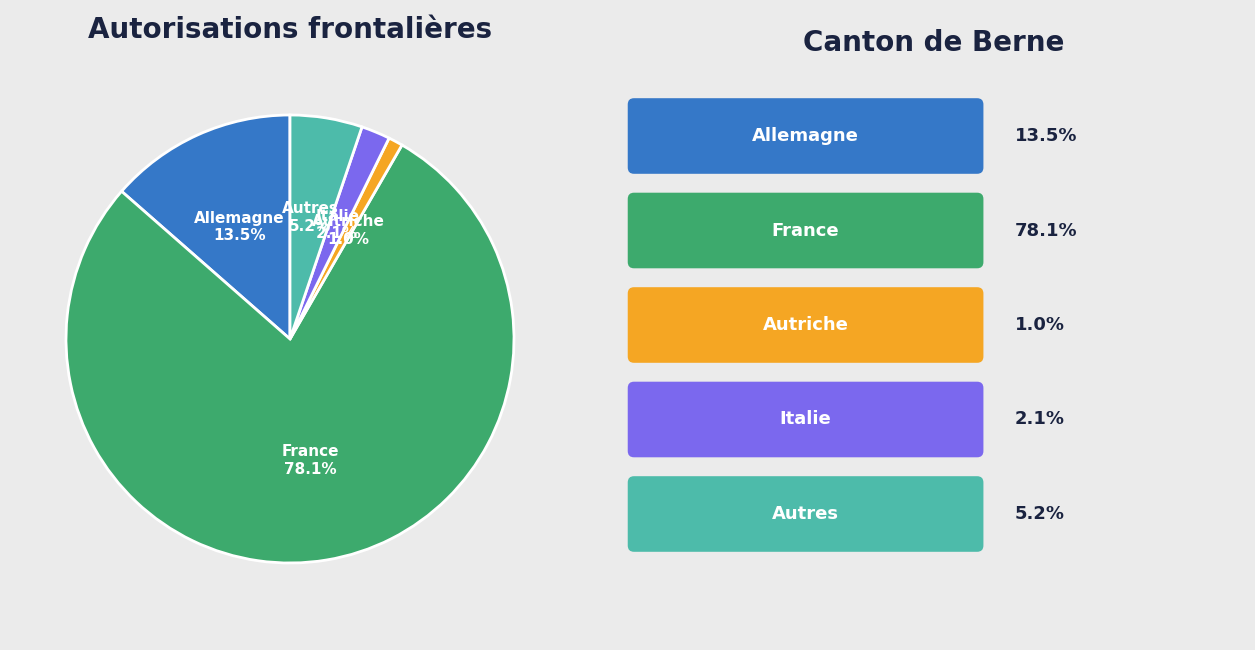

Is there a majority slice in this chart?

Yes